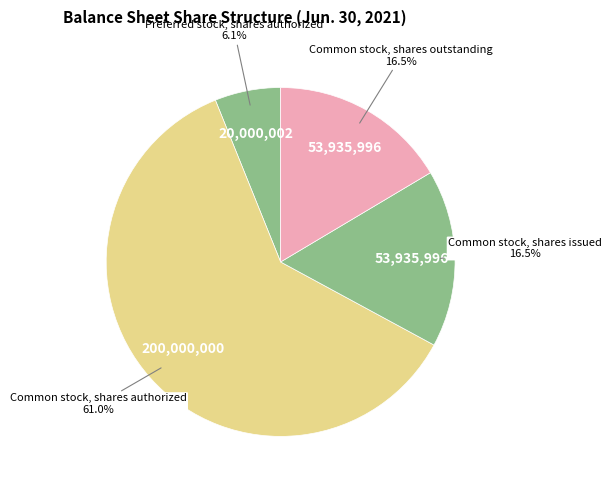

Is Common stock, shares outstanding the majority of the pie?

No